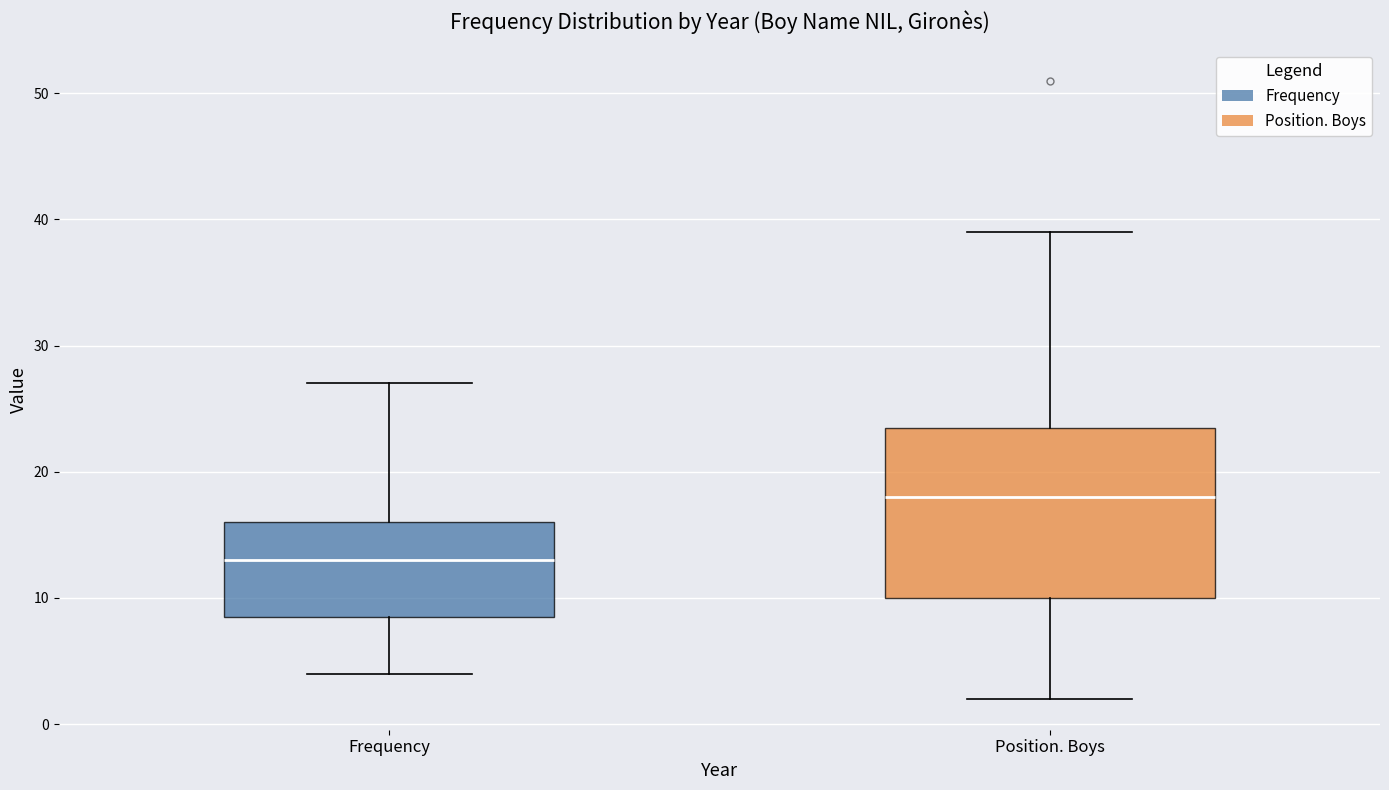

Which box has the lowest median line?

Frequency